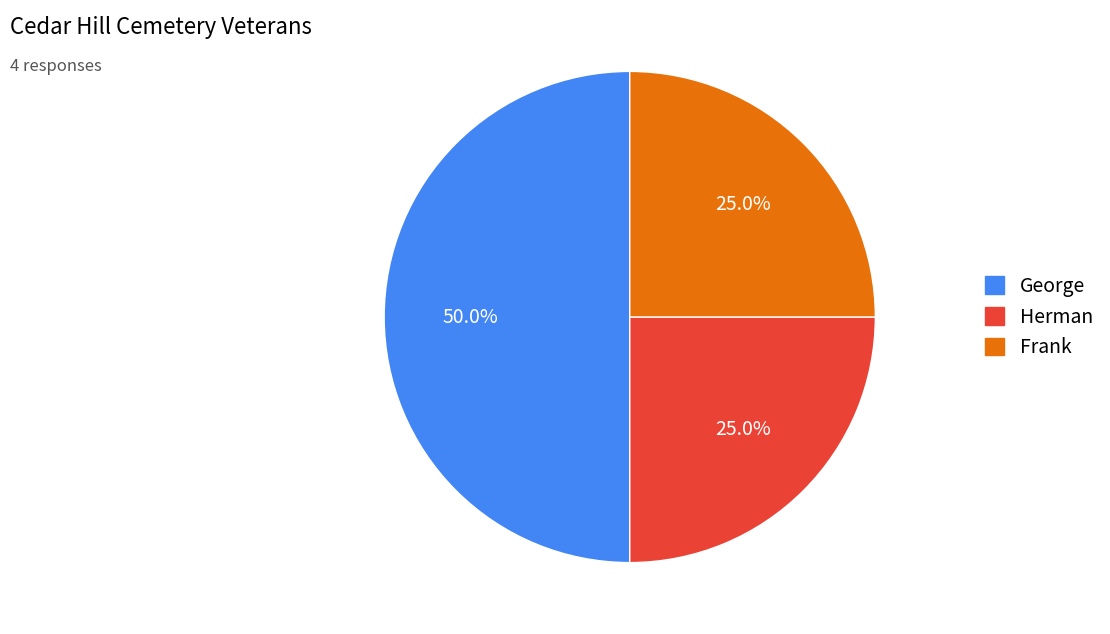

How many segments does this pie chart have?

3